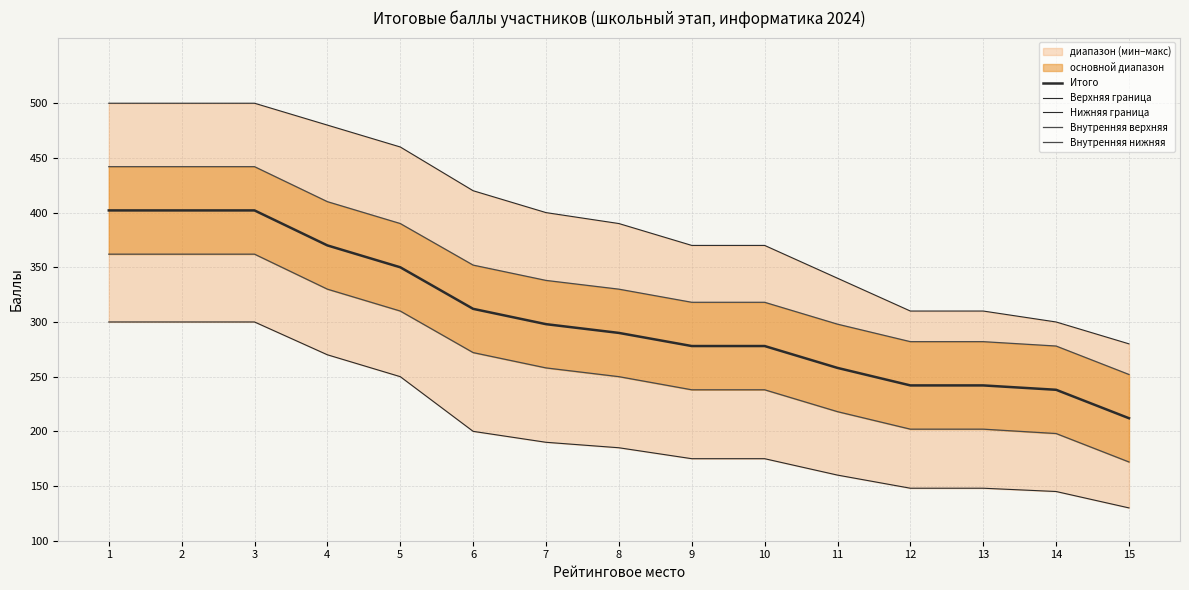

True or false: Верхняя граница has a value of 159 at 3.

False